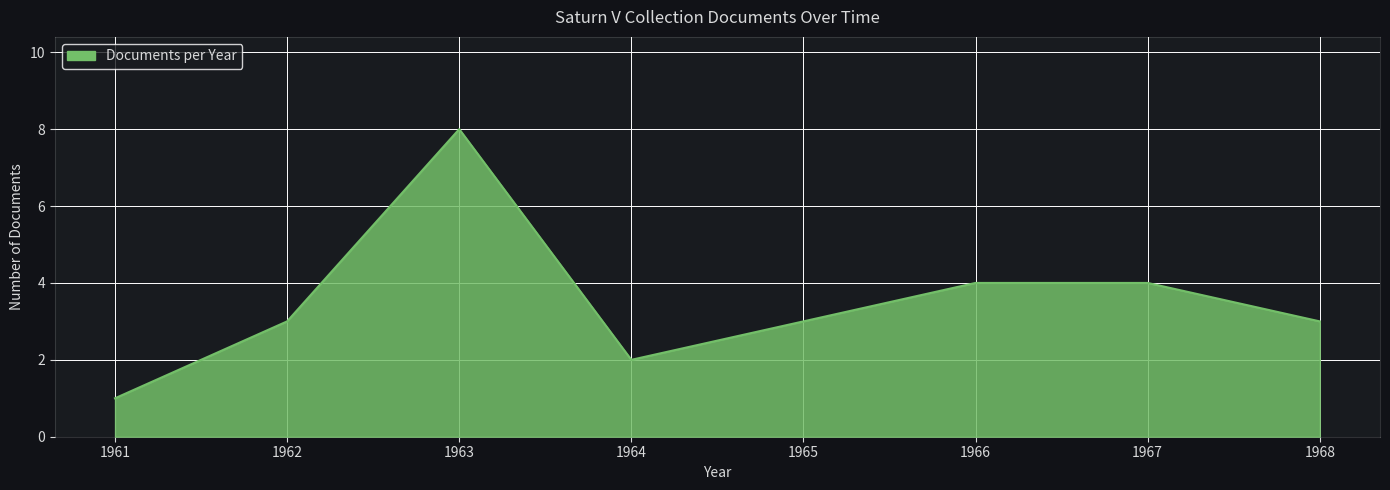

What is the sum of the values at 1964 and 1962?

5